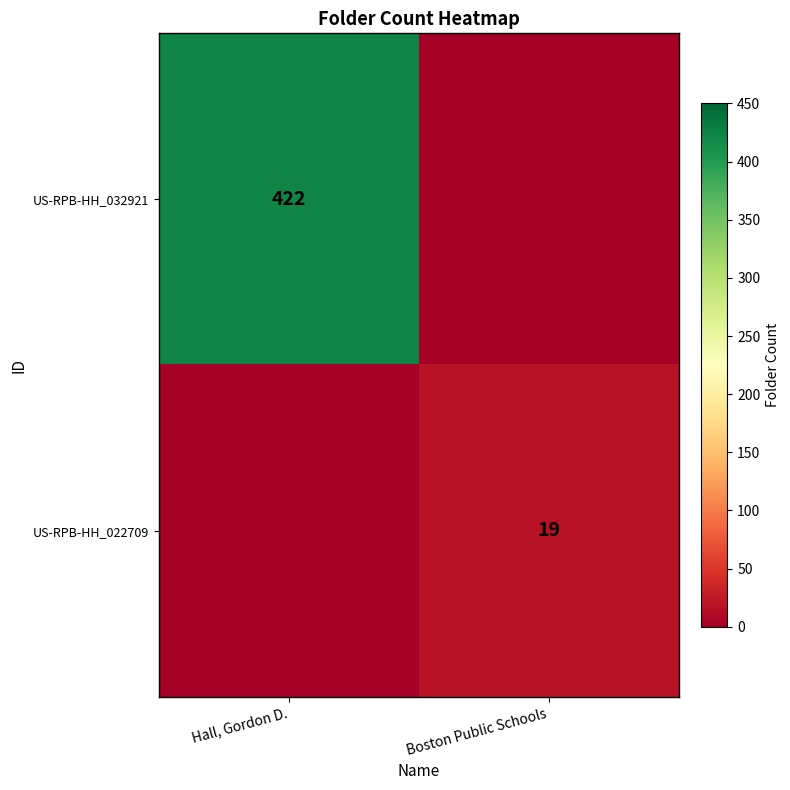

The US-RPB-HH_032921 series shows 422 at Hall, Gordon D.. True or false?

True